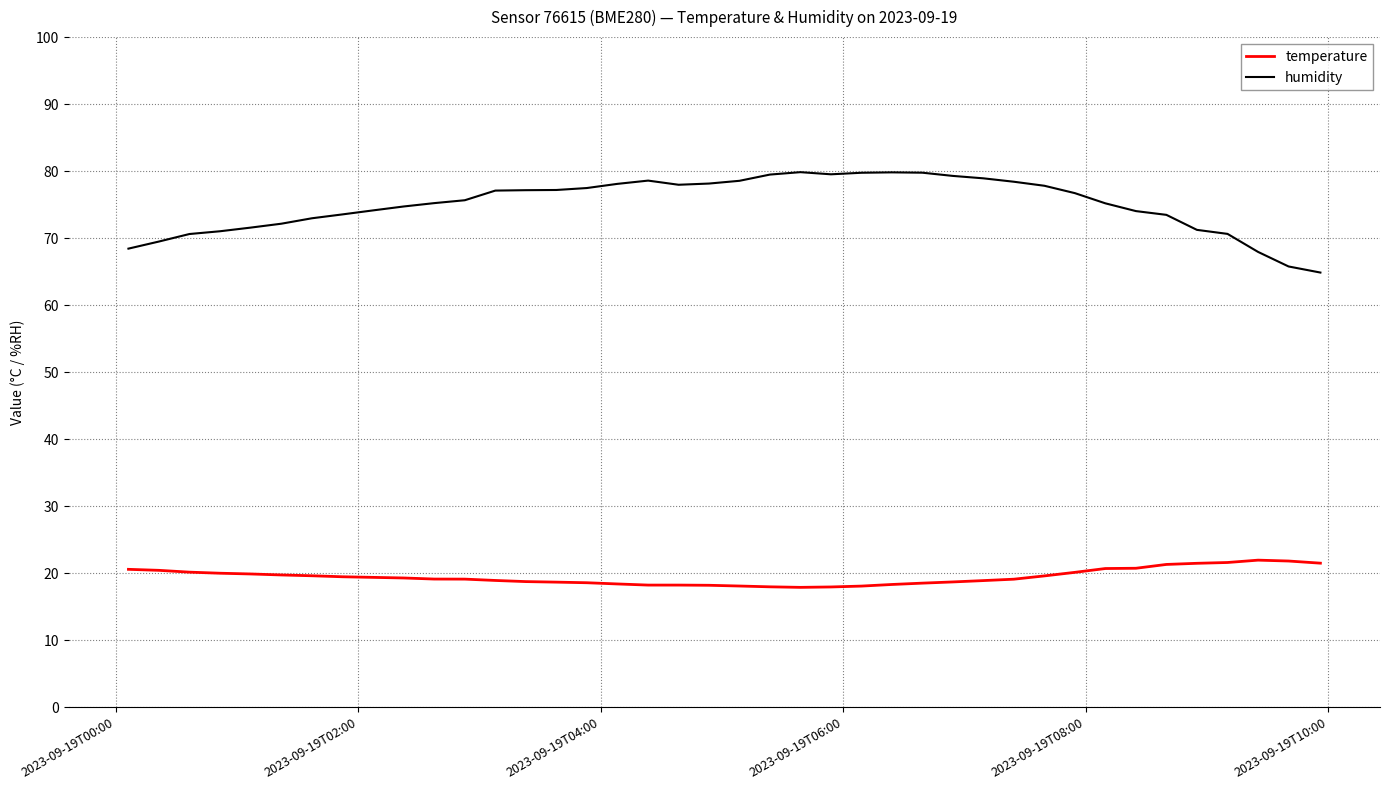

Which series has the largest total across all categories?

humidity